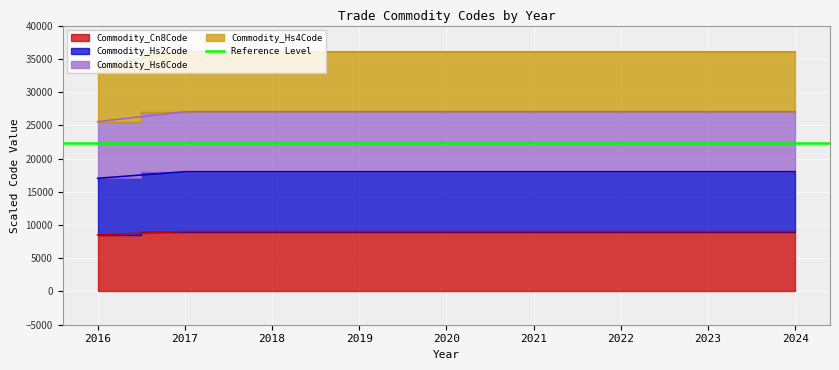

What is the value of the Commodity_Hs4Code point at the 1st from the left?

34070.0